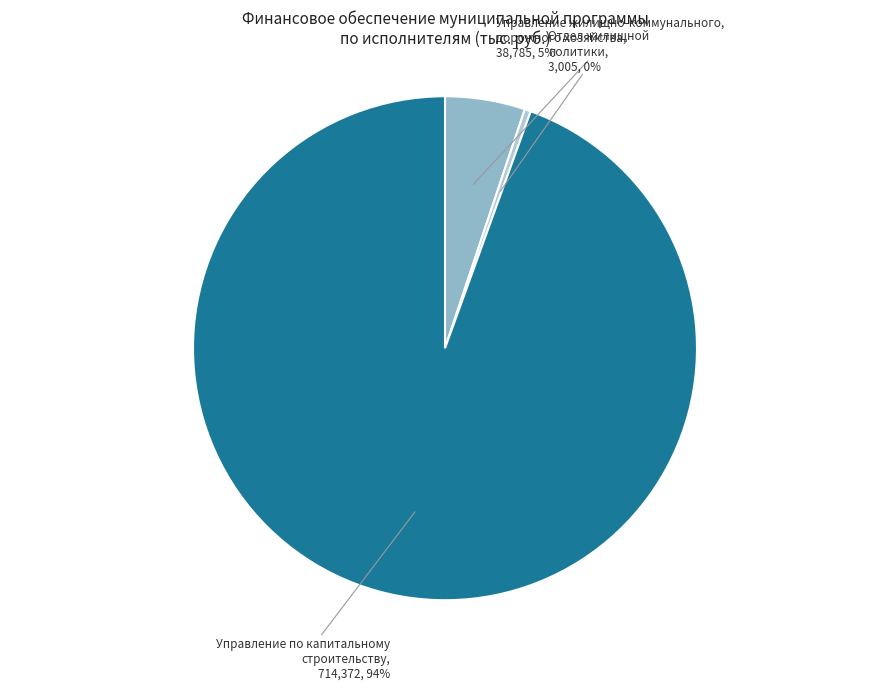

Is the sum of Управление жилищно-коммунального, дорожного хозяйства and Управление по капитальному строительству greater than half?

Yes